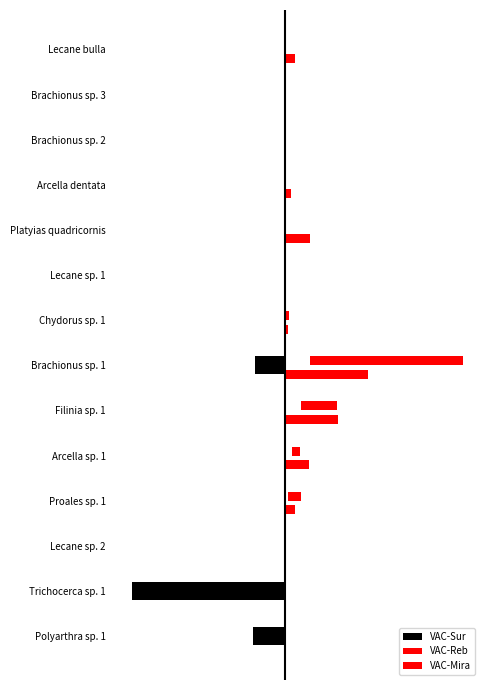

Rank the categories by VAC-Mira value from highest to lowest.

Brachionus sp. 1, Filinia sp. 1, Proales sp. 1, Arcella sp. 1, Chydorus sp. 1, Polyarthra sp. 1, Trichocerca sp. 1, Lecane sp. 2, Lecane sp. 1, Platyias quadricornis, Arcella dentata, Brachionus sp. 2, Brachionus sp. 3, Lecane bulla